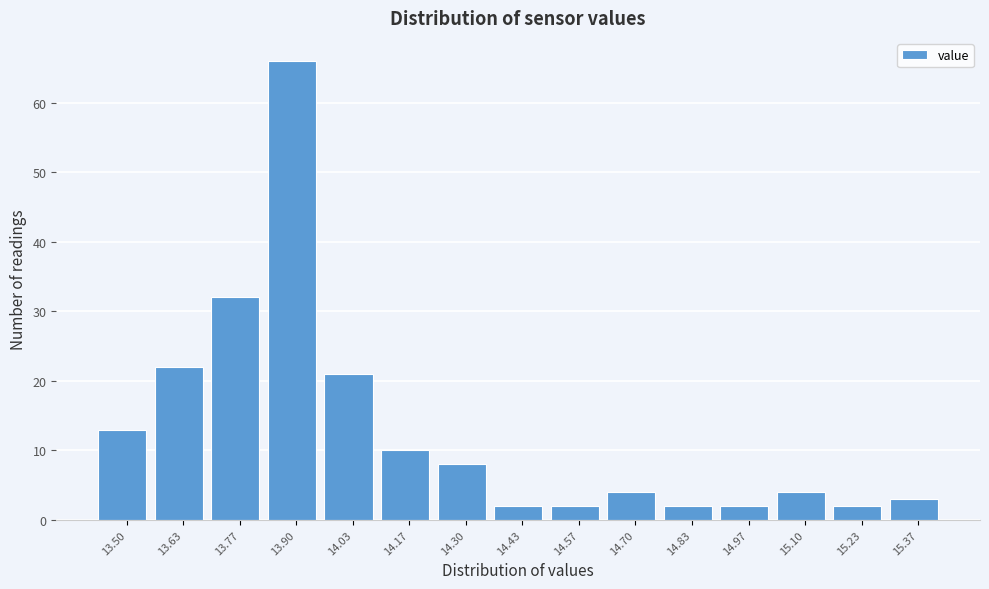

Reading right to left, extract all data points from this chart.

15.37=3	15.23=2	15.10=4	14.97=2	14.83=2	14.70=4	14.57=2	14.43=2	14.30=8	14.17=10	14.03=21	13.90=66	13.77=32	13.63=22	13.50=13